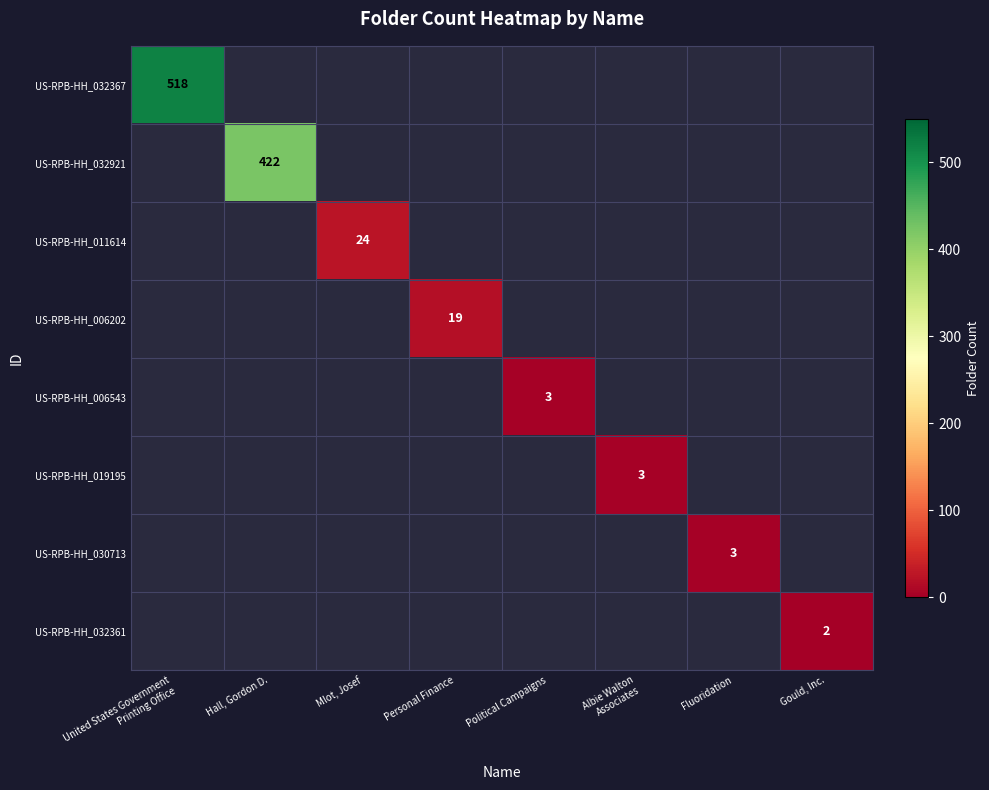

The US-RPB-HH_011614 series shows 31 at Mlot, Josef. True or false?

False